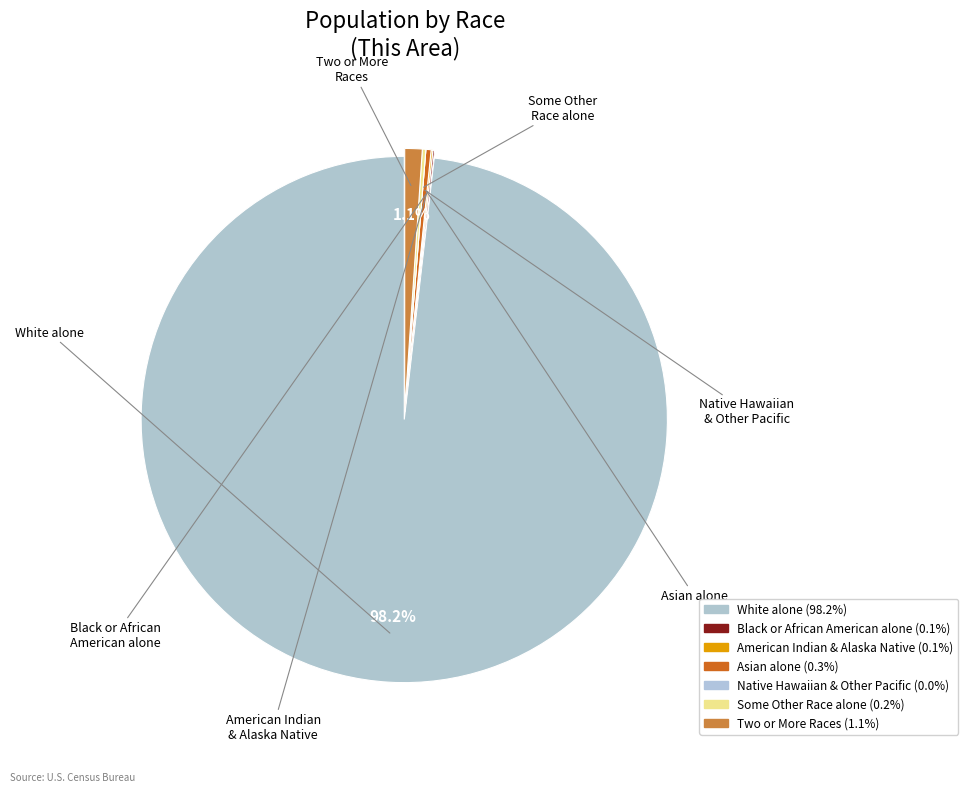

Which category accounts for the majority?

White alone